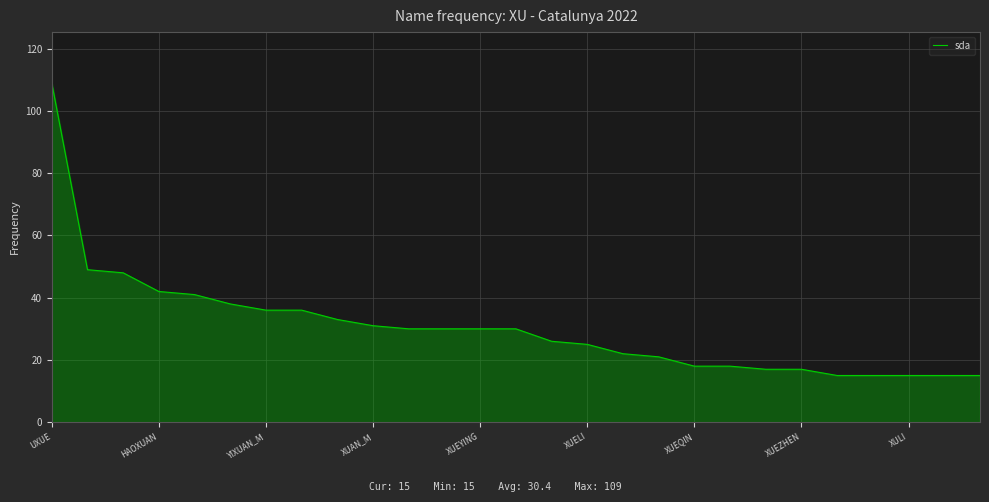

What is the difference between the maximum and minimum values?

94